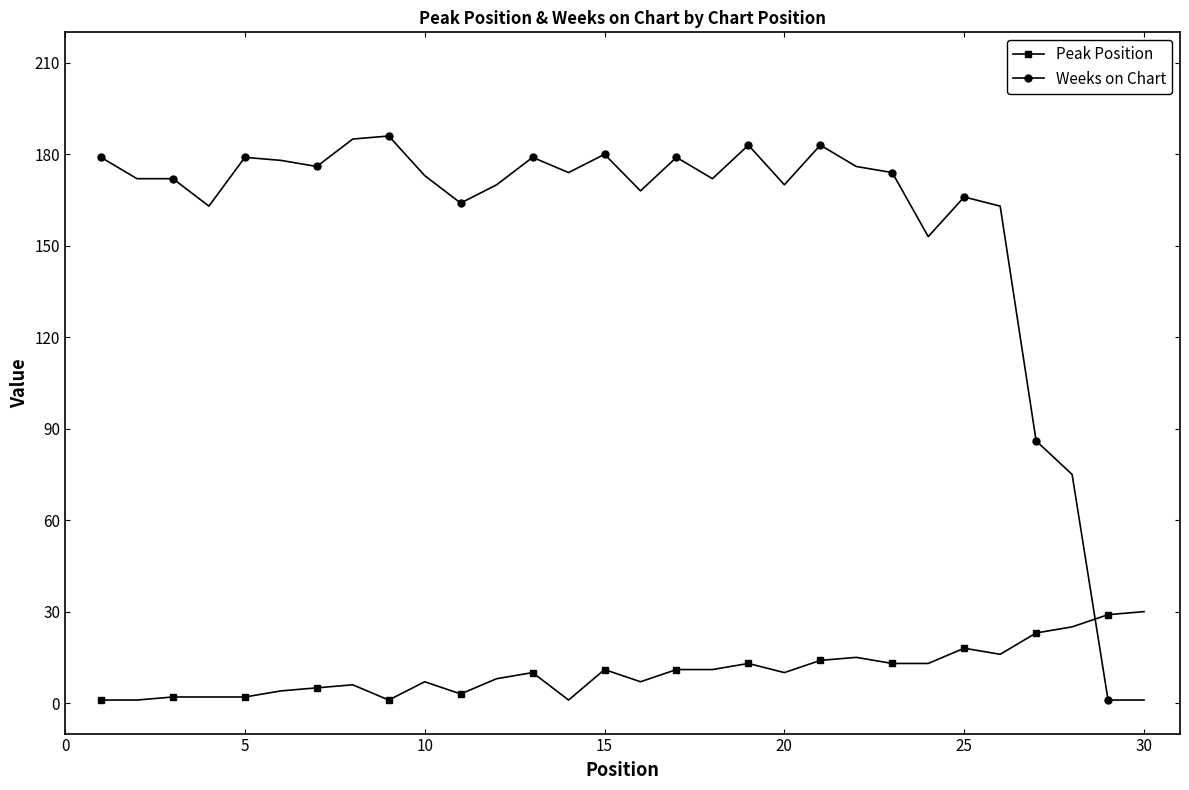

Which series ends up on top after the final intersection of Weeks on Chart and Peak Position?

Peak Position